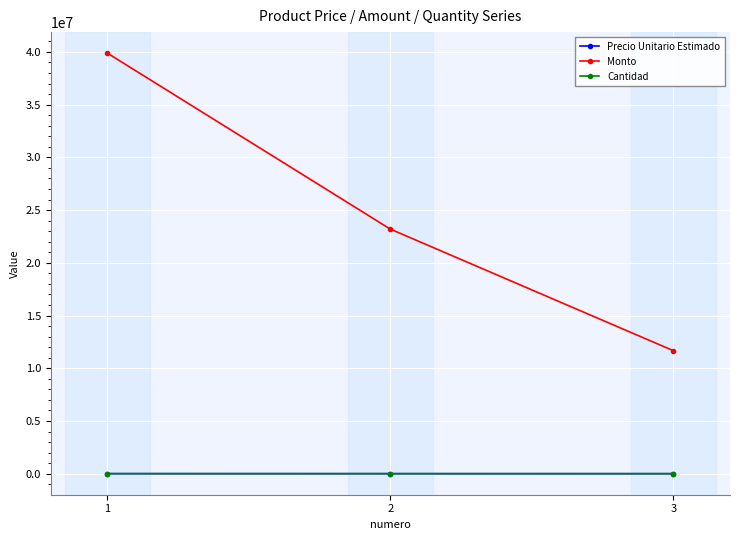

Is the value of Monto at 3 greater than the value of Cantidad at 2?

Yes